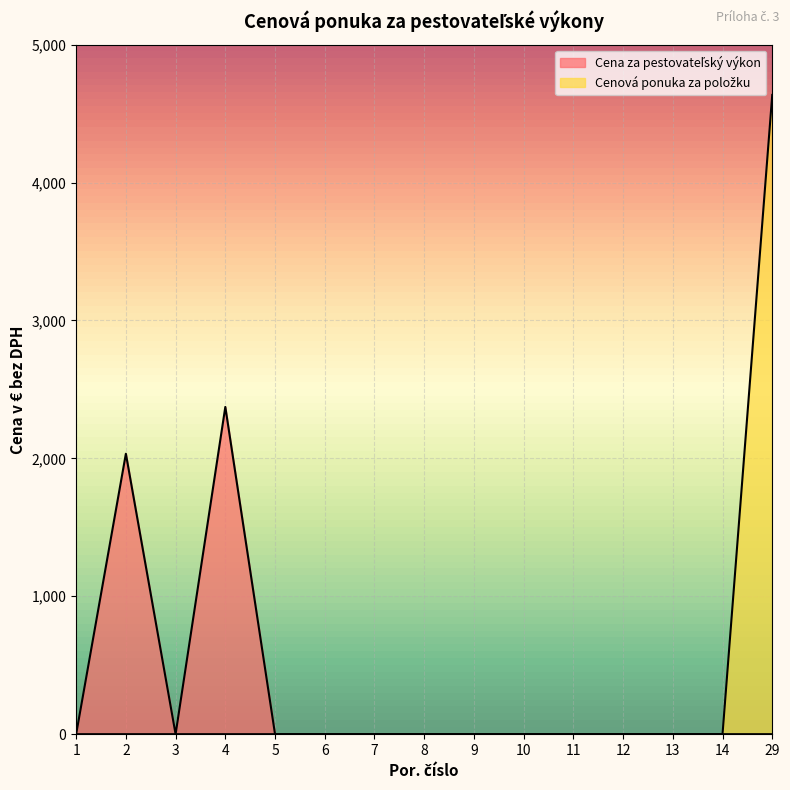

Is it true that Cena za pestovateľský výkon equals -1303.7 at 9?

False